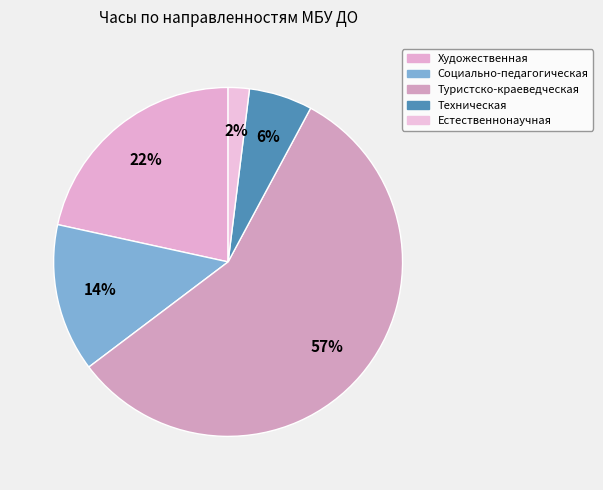

Combined, what portion of the pie is Туристско-краеведческая and Художественная?

78.4%